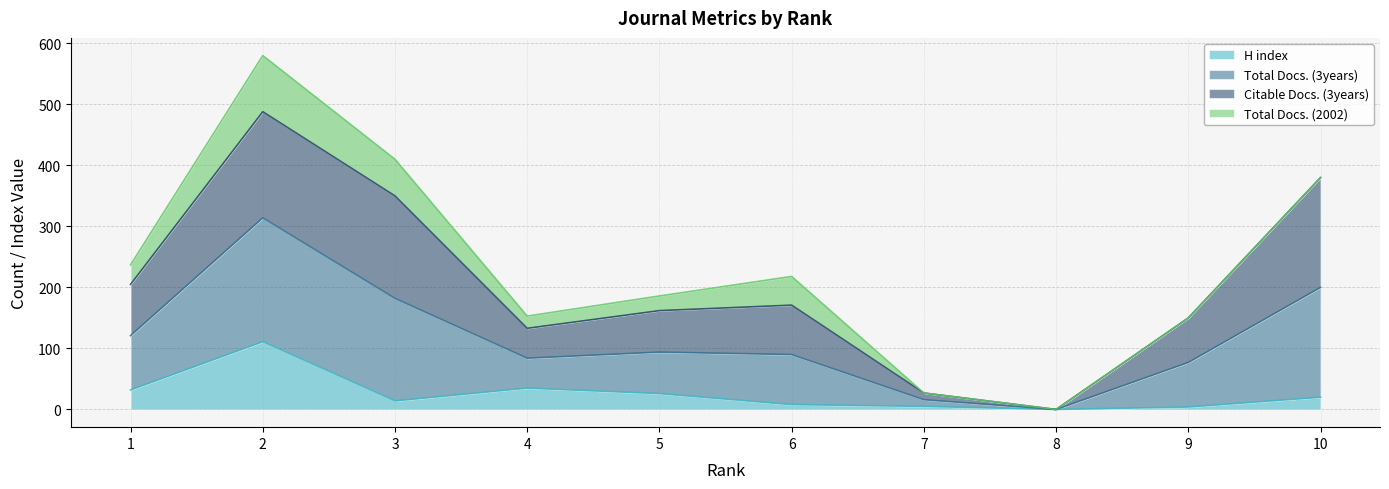

What is the sum of the H index values at 6 and 4?

43